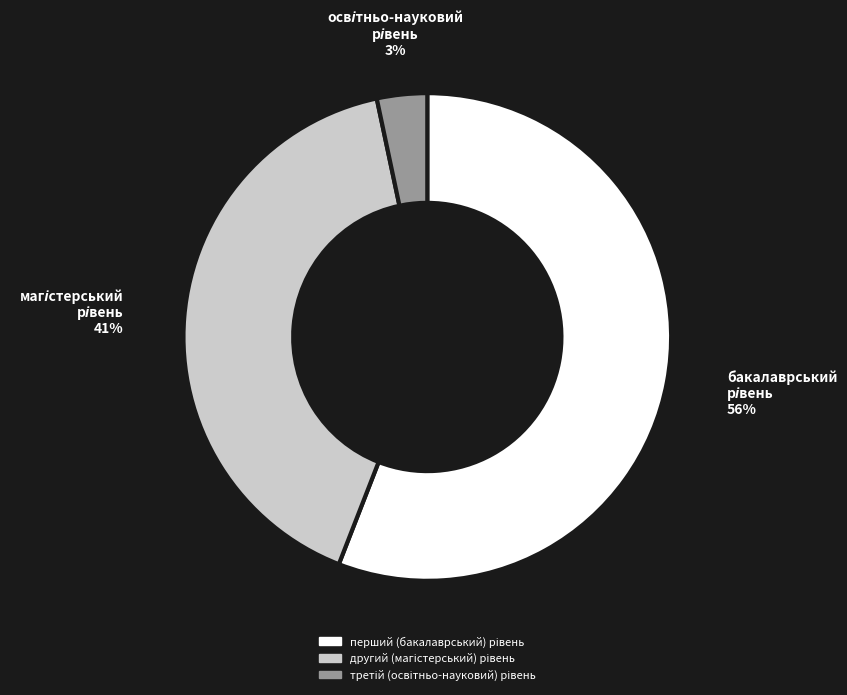

Does any single category account for the majority?

Yes